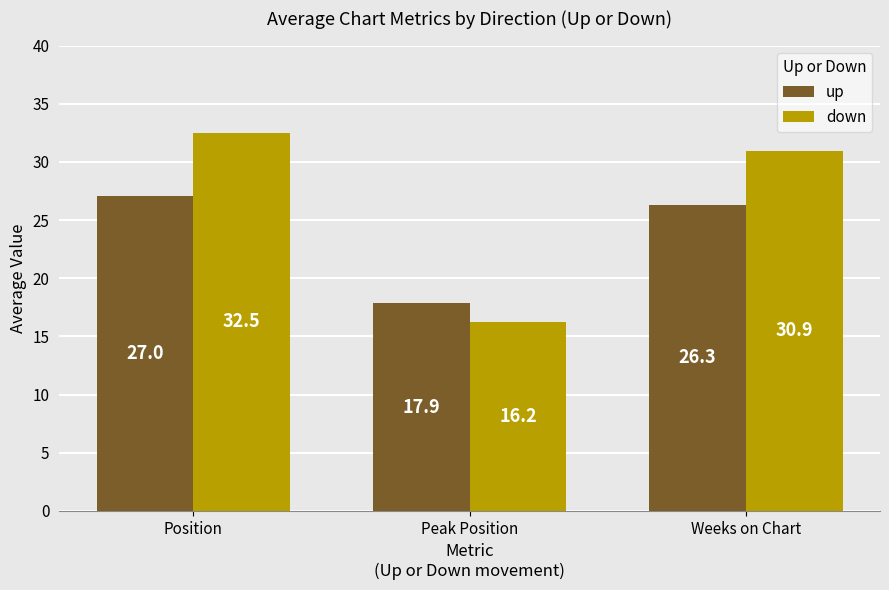

At which label does up reach its peak?

Position